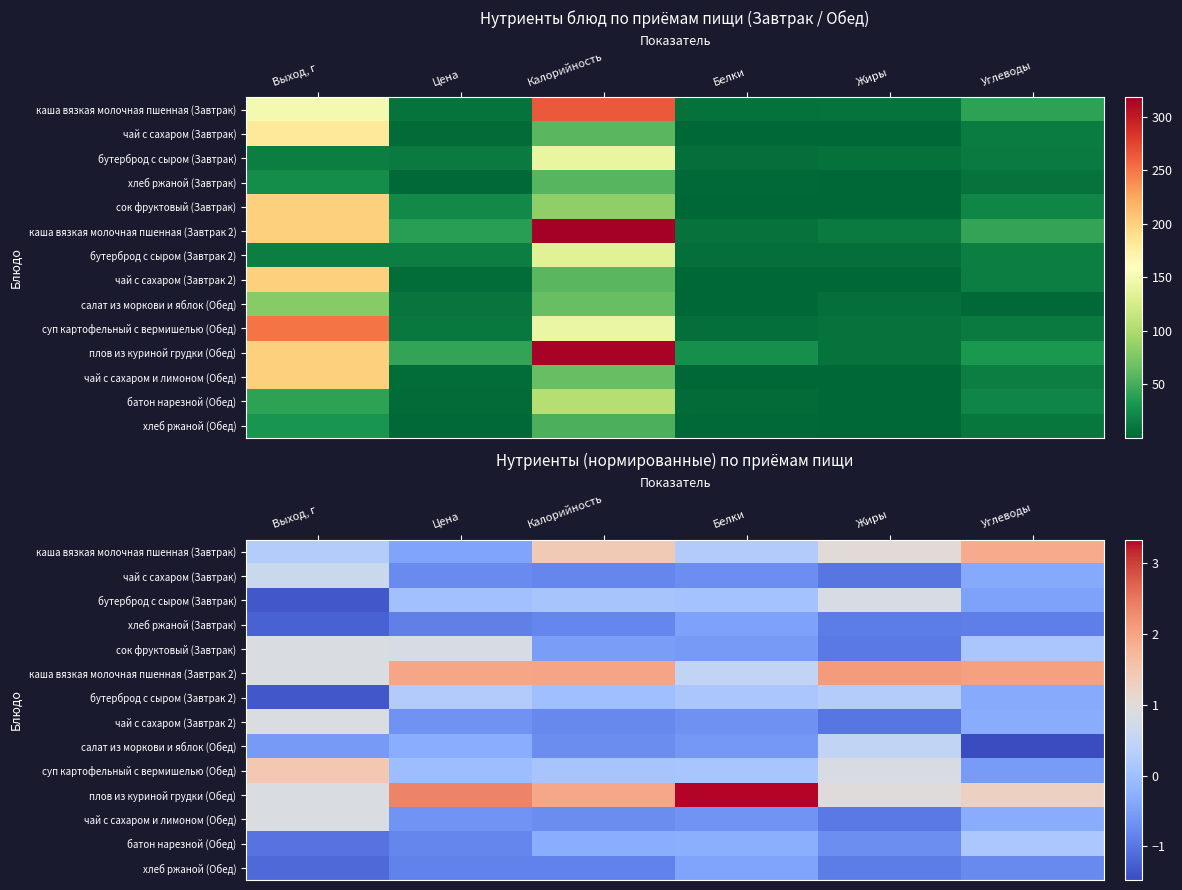

The value of суп картофельный с вермишелью (Обед) at Выход, г is 2.3. True or false?

False